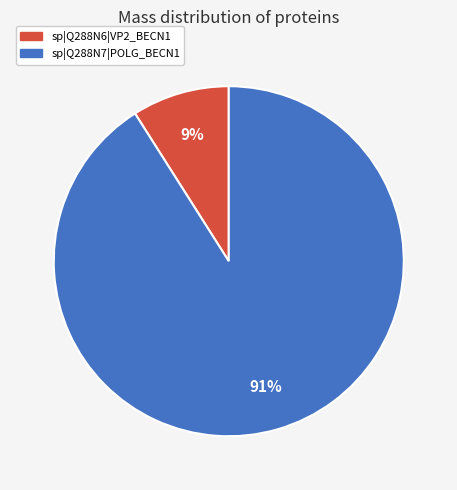

Does any single category account for the majority?

Yes